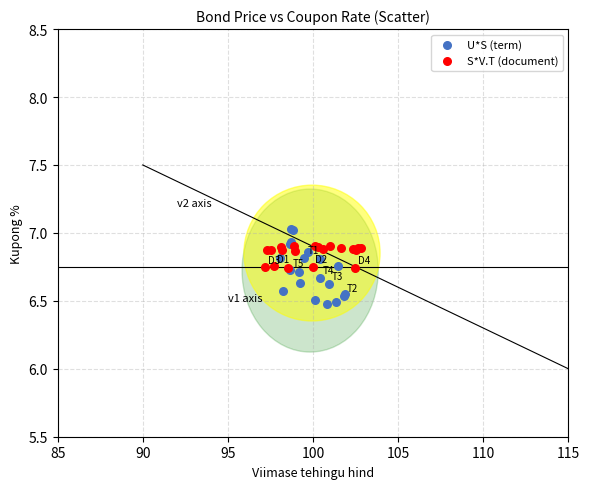

Which series has the widest spread of Y values?

U*S (term)